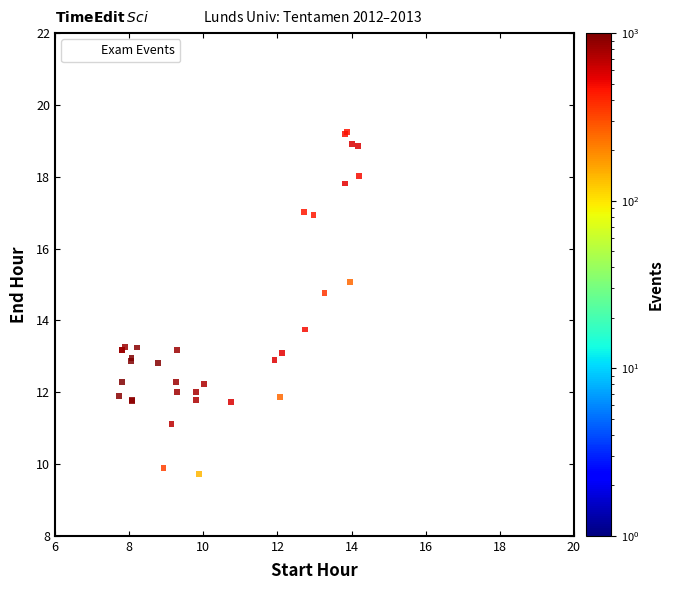

What Y value in the scatter plot is closest to 14?

13.7